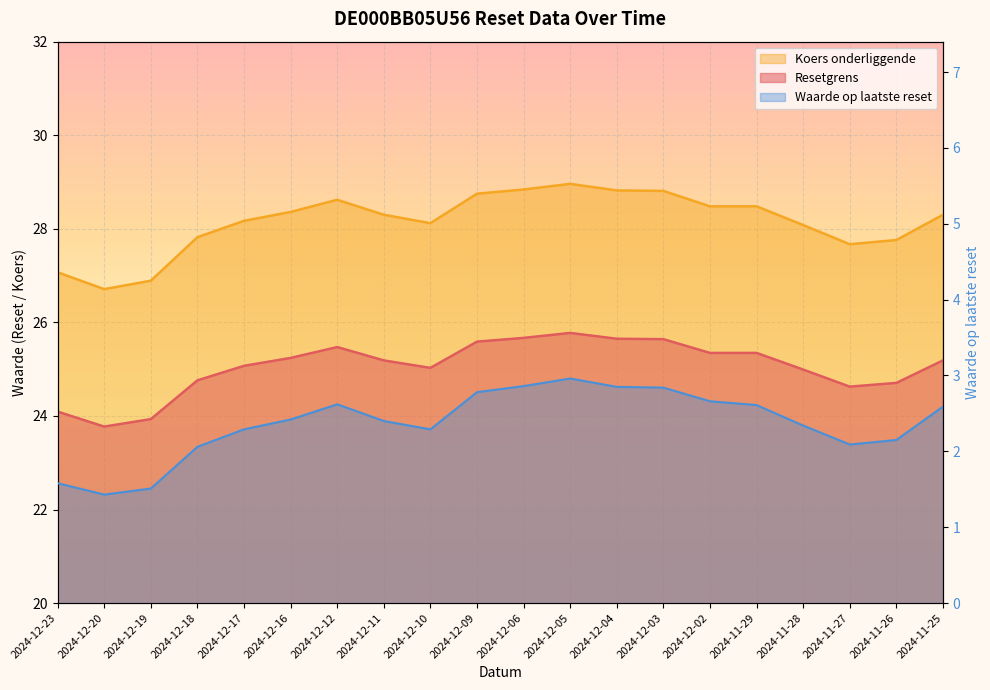

True or false: Waarde op laatste reset and Koers onderliggende intersect in this chart.

False